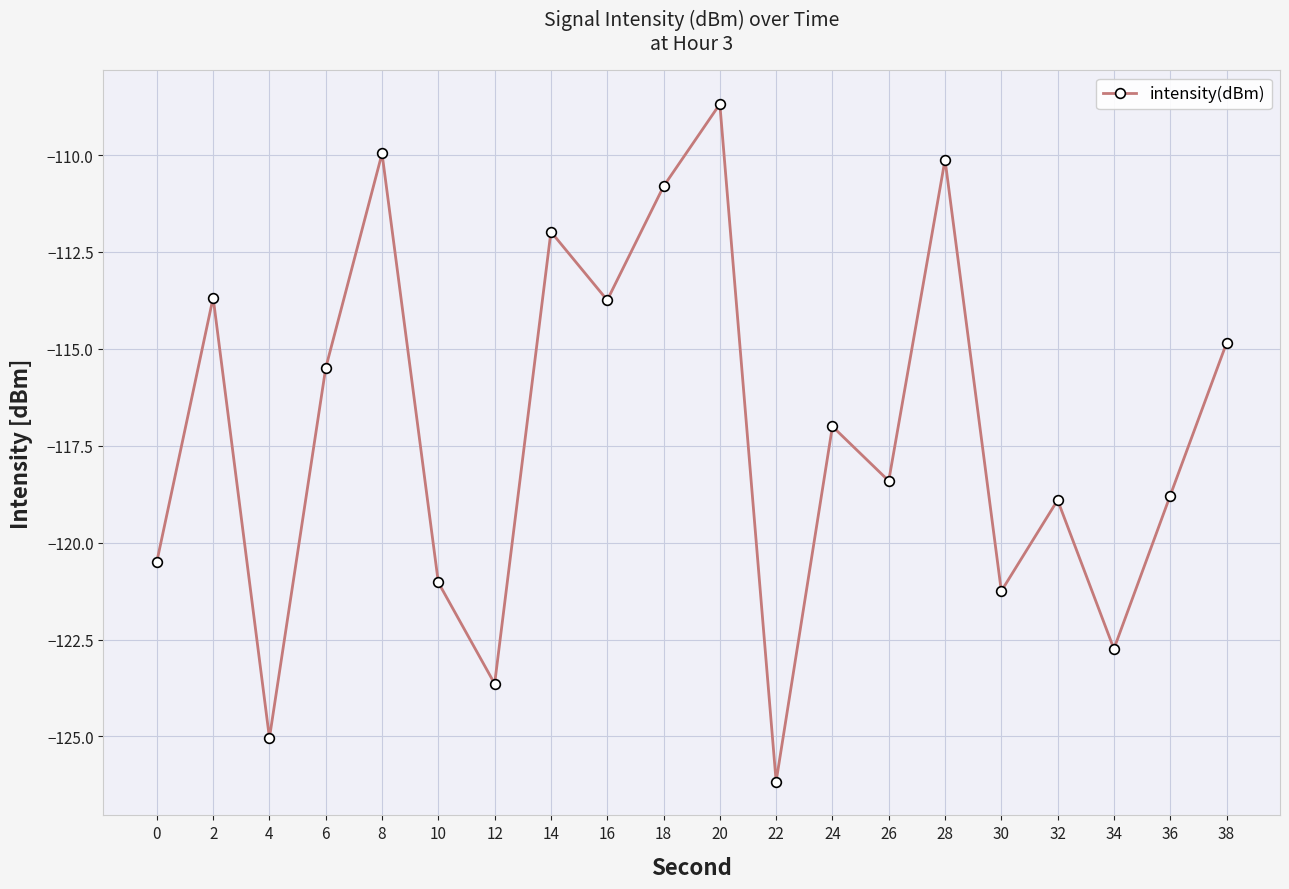

Between 2 and 18, which is larger?

18